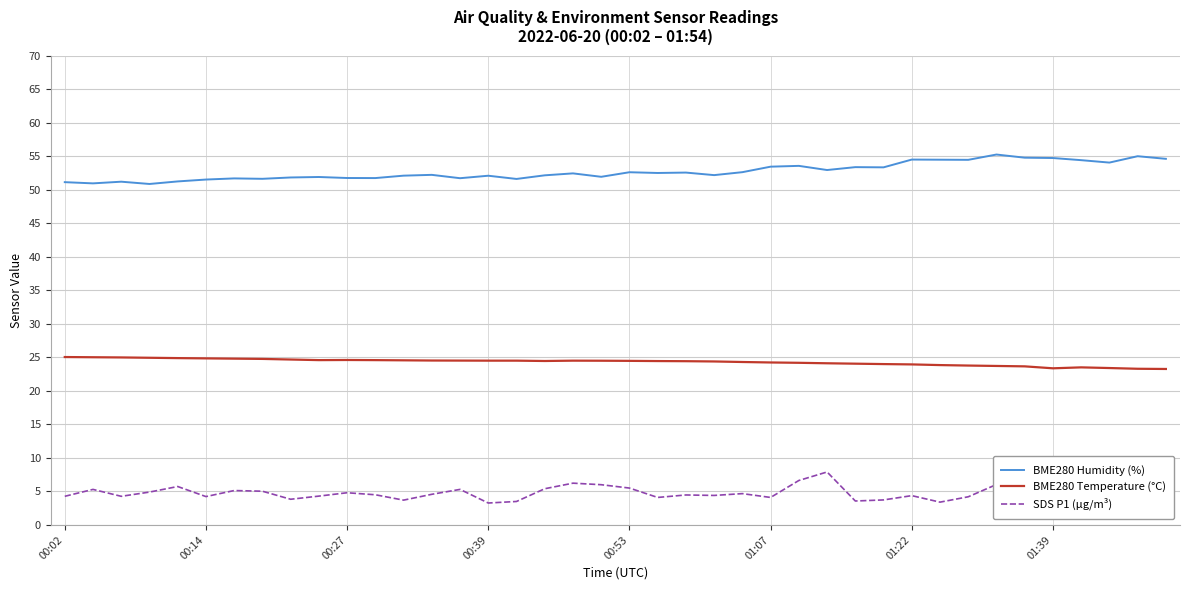

Does the chart have visible grid lines?

Yes